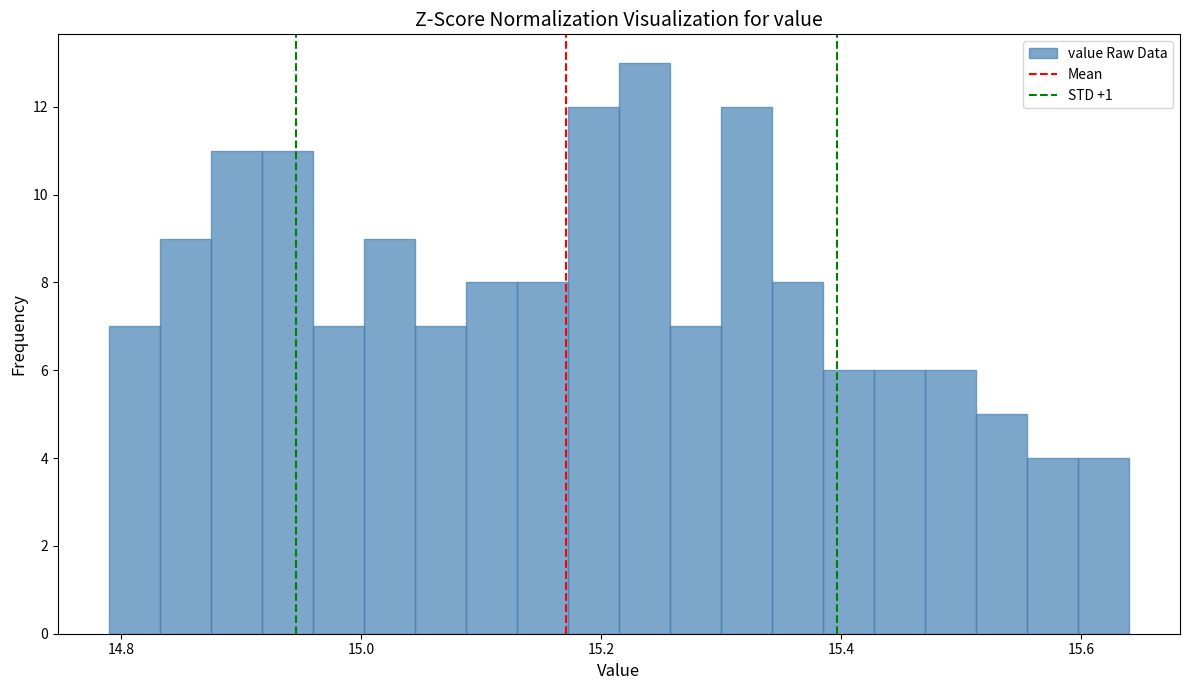

Around what value on the x-axis is the tallest bar? Give the approximate position of its centre, as read against the axis.

15.24